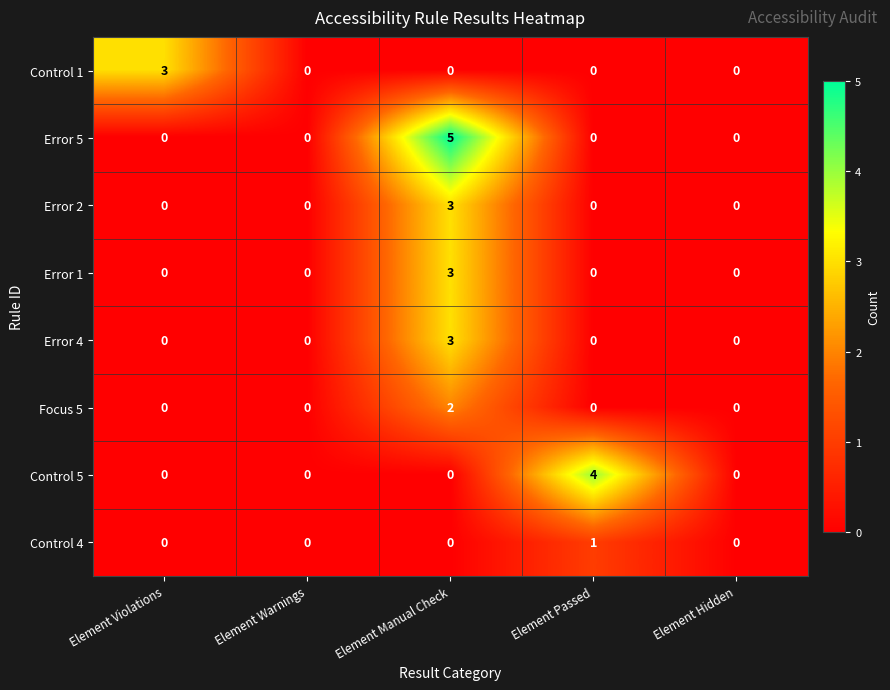

Between Element Manual Check and Element Hidden, which series saw the biggest shift?

Error 5